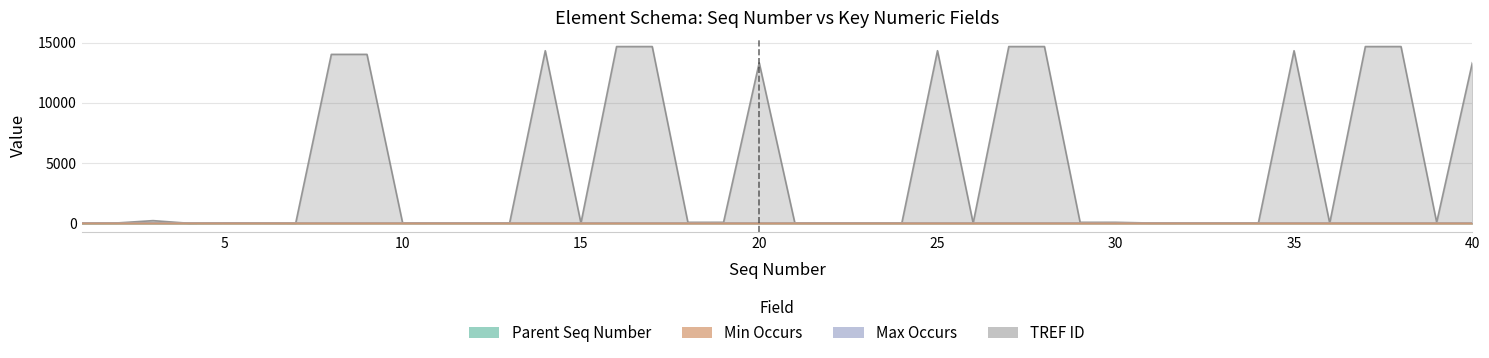

Reading right to left, transcribe all the data shown in this chart.

Parent Seq Number: 7	7	7	7	7	7	7	7	7	7	7	7	7	7	7	7	7	7	7	7	7	7	7	7	7	7	7	7	7	7	7	7	7	4	4	4	0	1	1	0
Min Occurs: 0	0	0	0	0	0	0	0	0	1	0	0	0	0	0	0	0	0	0	1	0	0	0	0	0	0	0	0	0	0	1	0	0	1	0	0	1	0	0	0
TREF ID: 13320	77	14666	14665	15	14320	22	19	18	17	78	77	14666	14665	15	14320	22	19	18	17	13320	78	77	14666	14665	15	14320	22	19	18	17	14017	14015	0	26	27	0	217	26	0